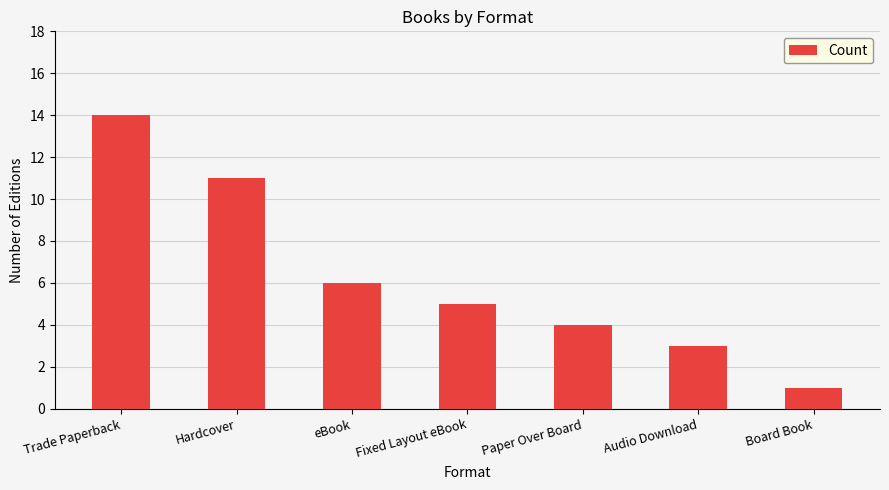

What is the average value?

6